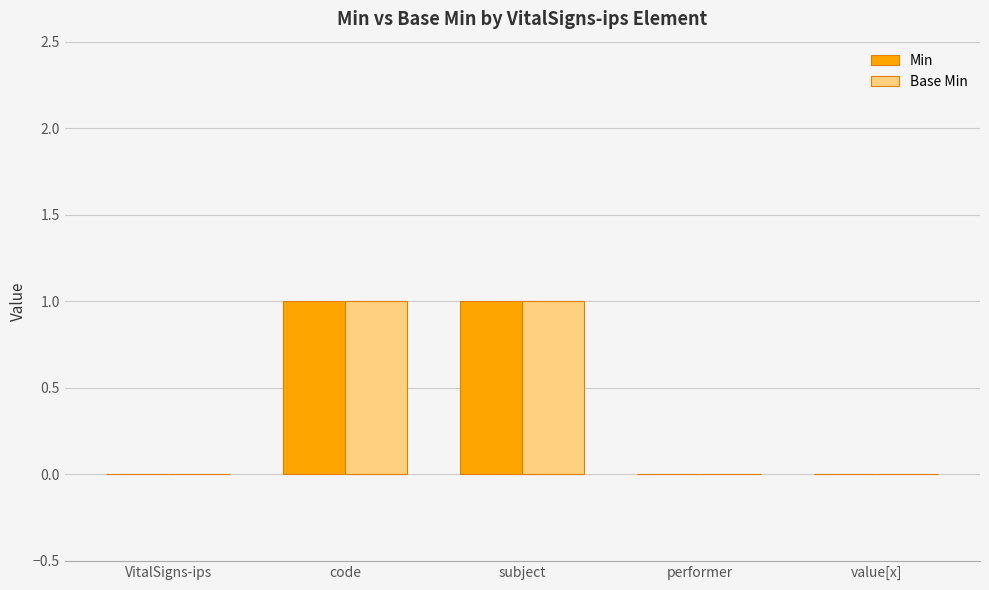

The Base Min series shows 0 at performer. True or false?

True